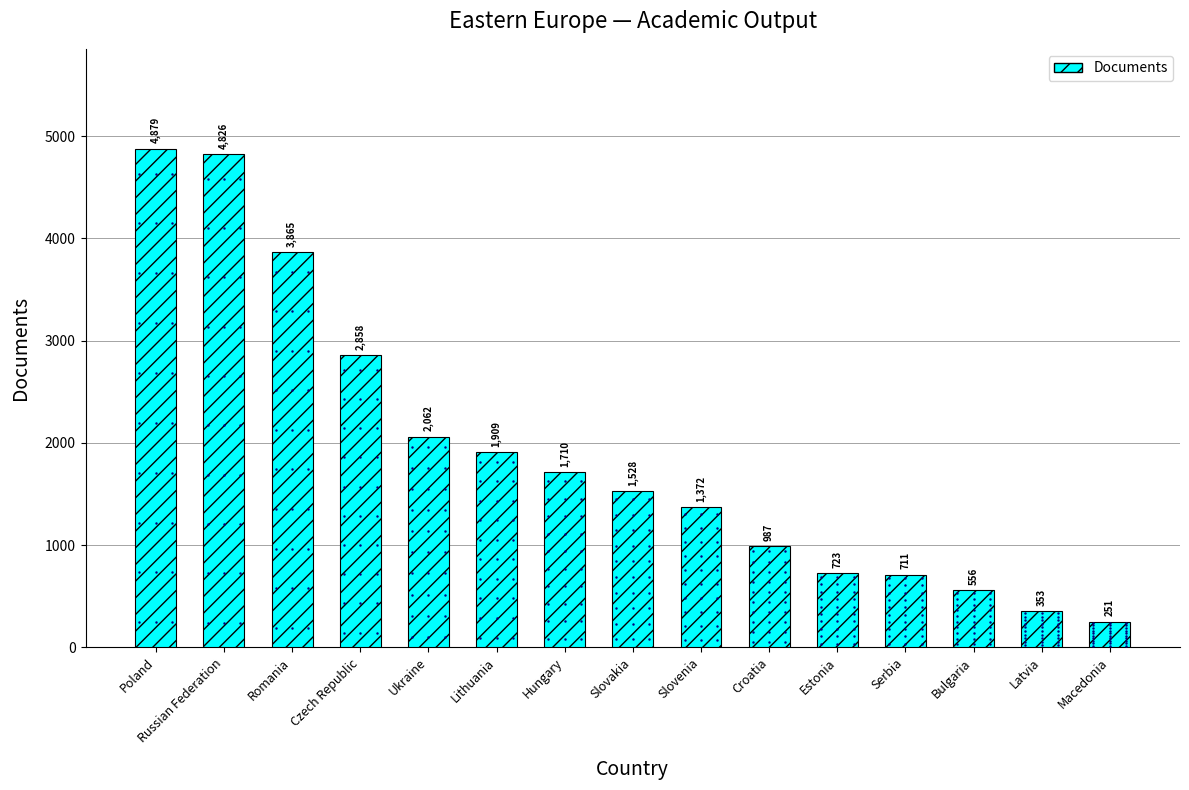

List the labels in order of value, smallest first.

Macedonia, Latvia, Bulgaria, Serbia, Estonia, Croatia, Slovenia, Slovakia, Hungary, Lithuania, Ukraine, Czech Republic, Romania, Russian Federation, Poland